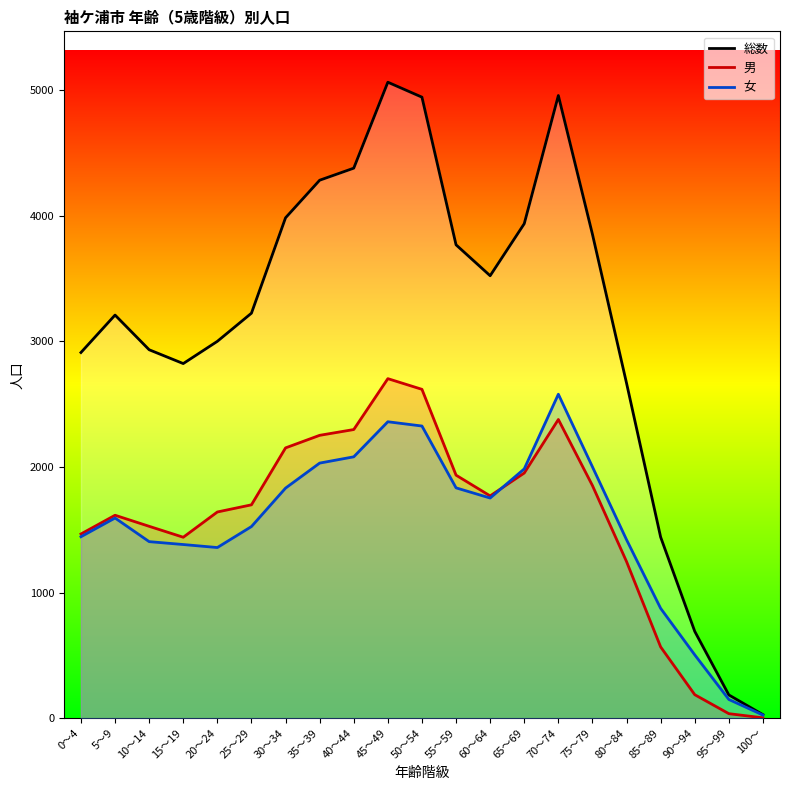

At how many categories does at least one series exceed 2576?

17